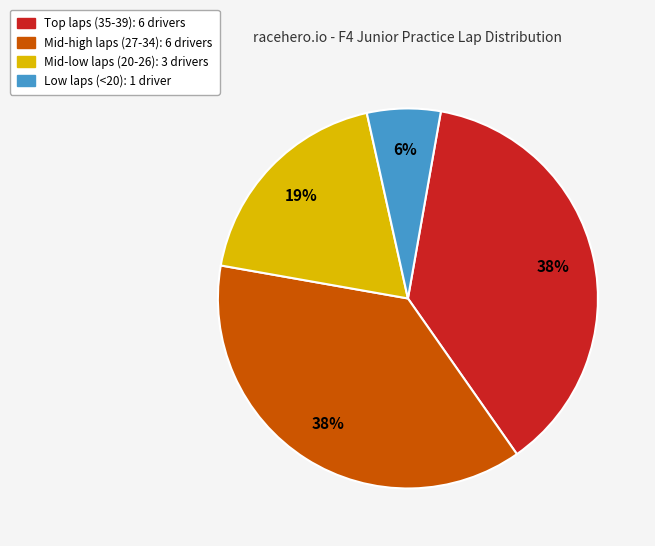

Is there a majority slice in this chart?

No